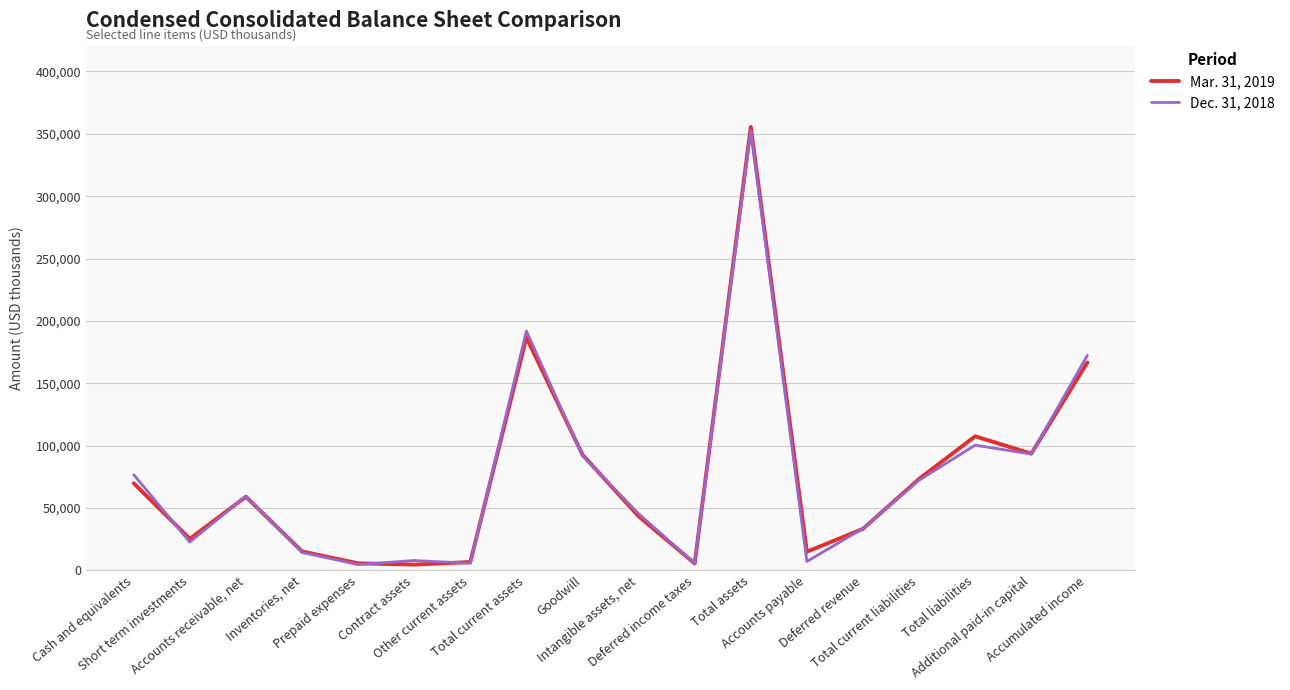

List the series in order of their overall mean, highest first.

Mar. 31, 2019, Dec. 31, 2018